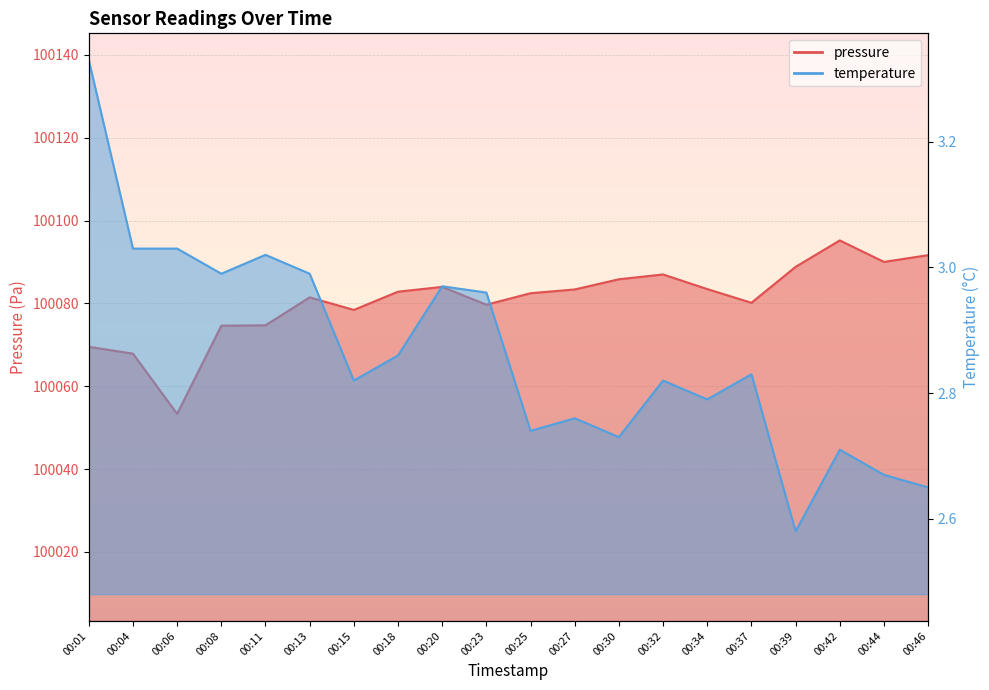

Where is the first local maximum for temperature?

00:11